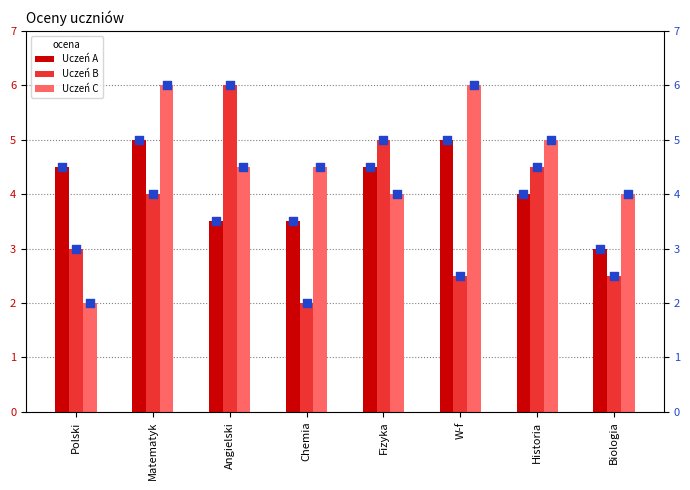

Which series has the largest total across all categories?

Uczeń C